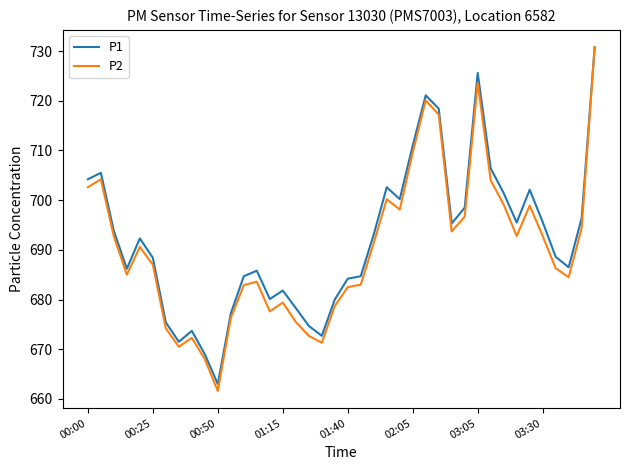

What is the difference between the second highest and second lowest values in the P2 series?

55.6